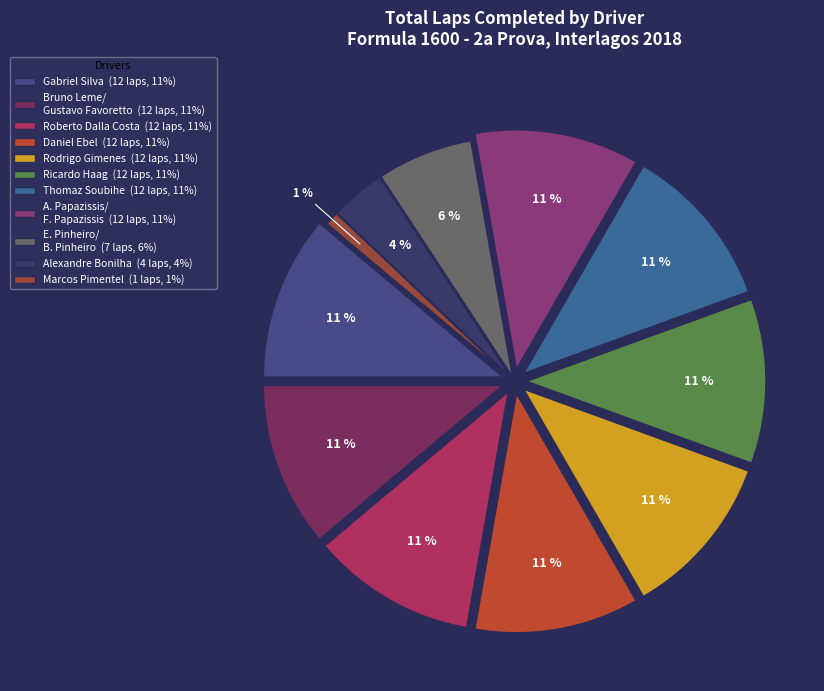

How many segments does this pie chart have?

11